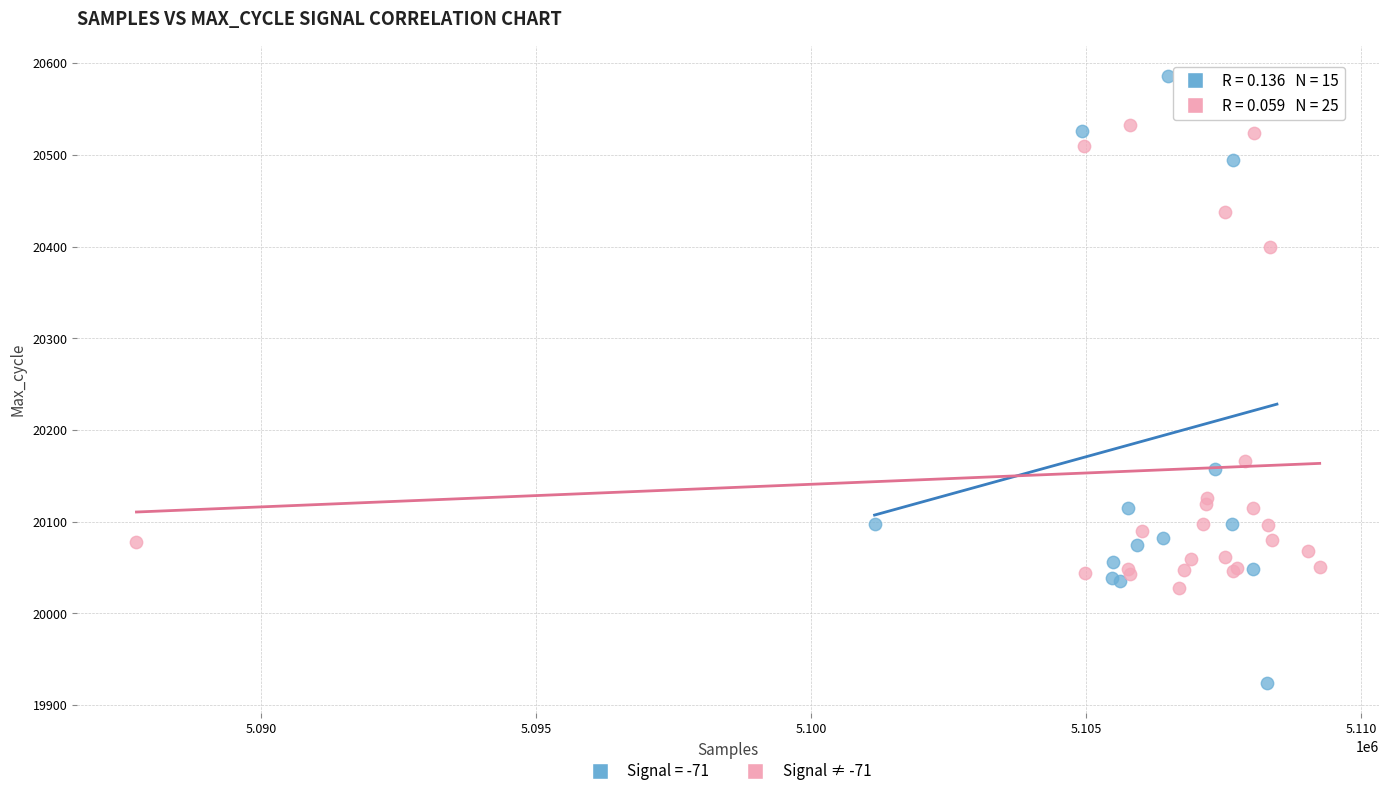

Which series has the widest spread of Y values?

Signal = -71